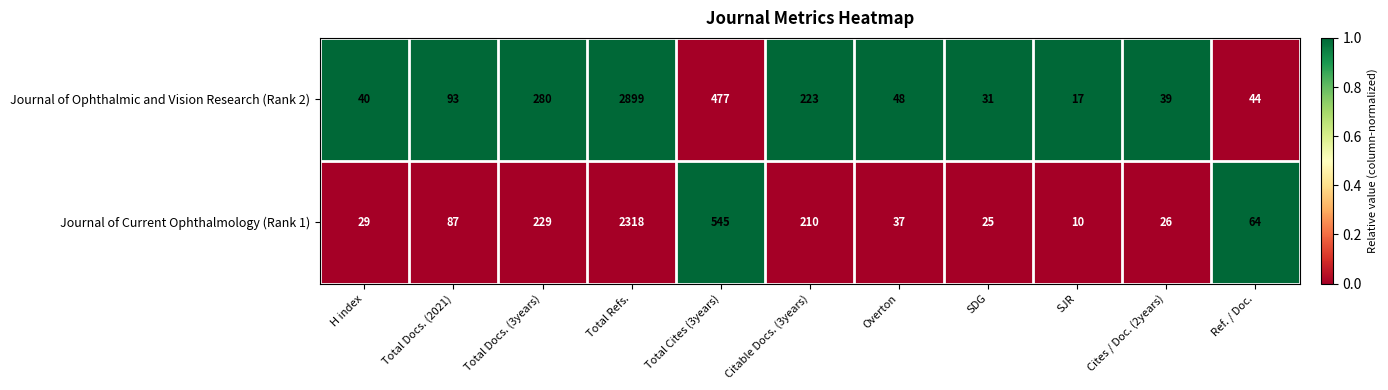

What is the difference between the Journal of Ophthalmic and Vision Research (Rank 2) values at Total Docs. (3years) and Total Docs. (2021)?

187